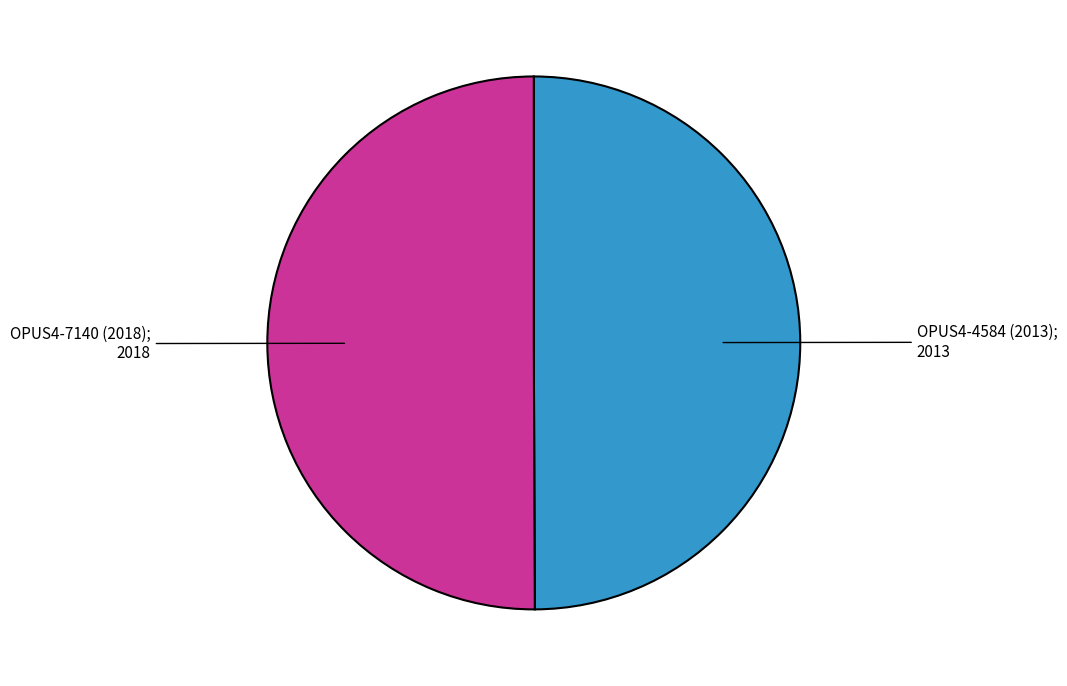

What is the majority slice?

OPUS4-7140 (2018)